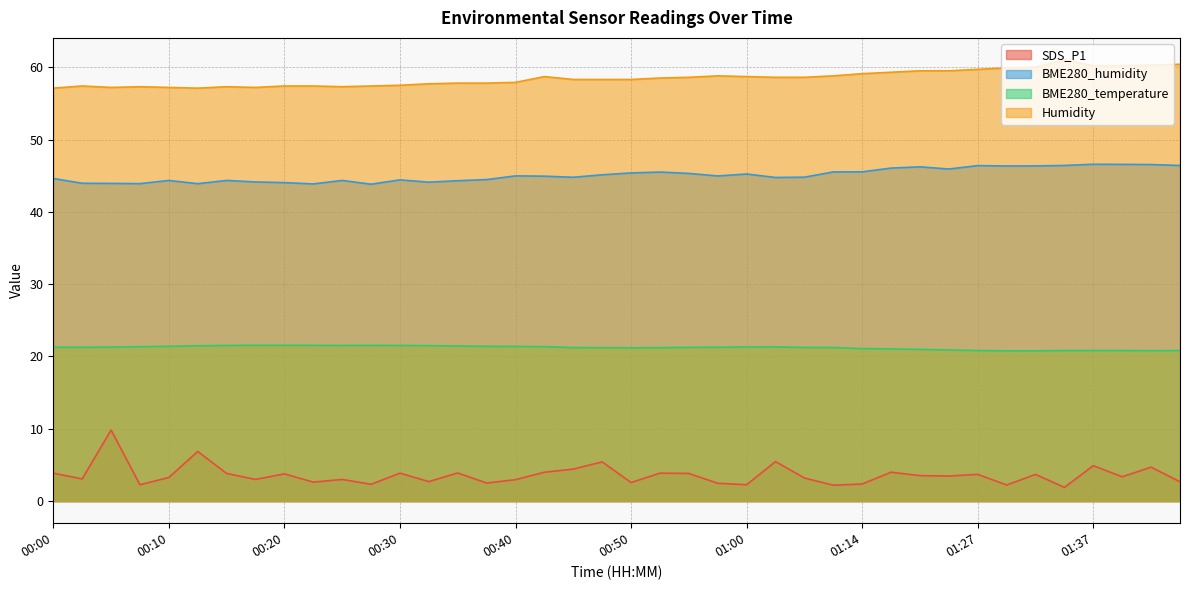

What is the total value across all series at 01:14?

128.1